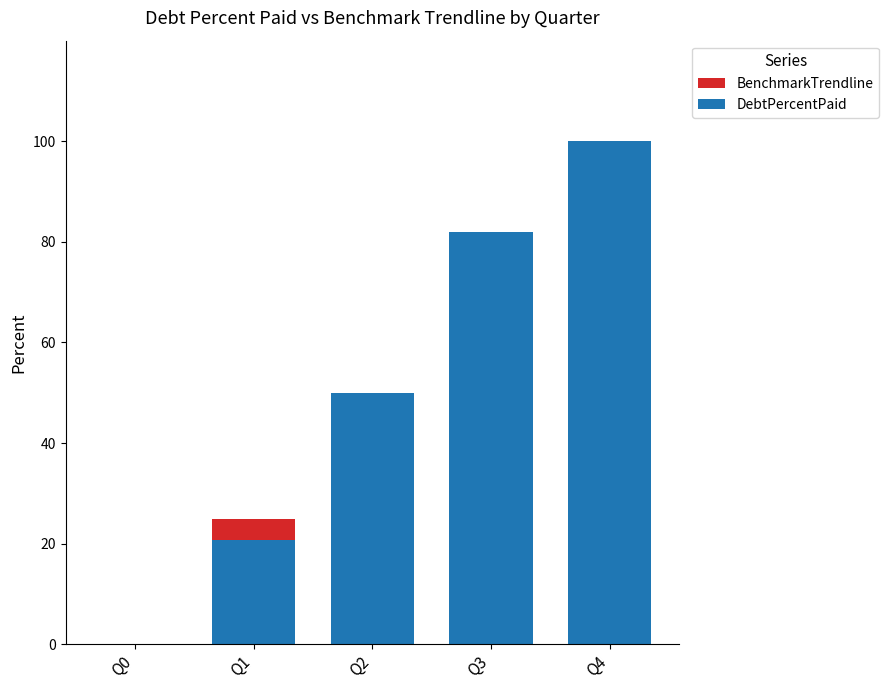

Between Q3 and Q1, which is larger?

Q3